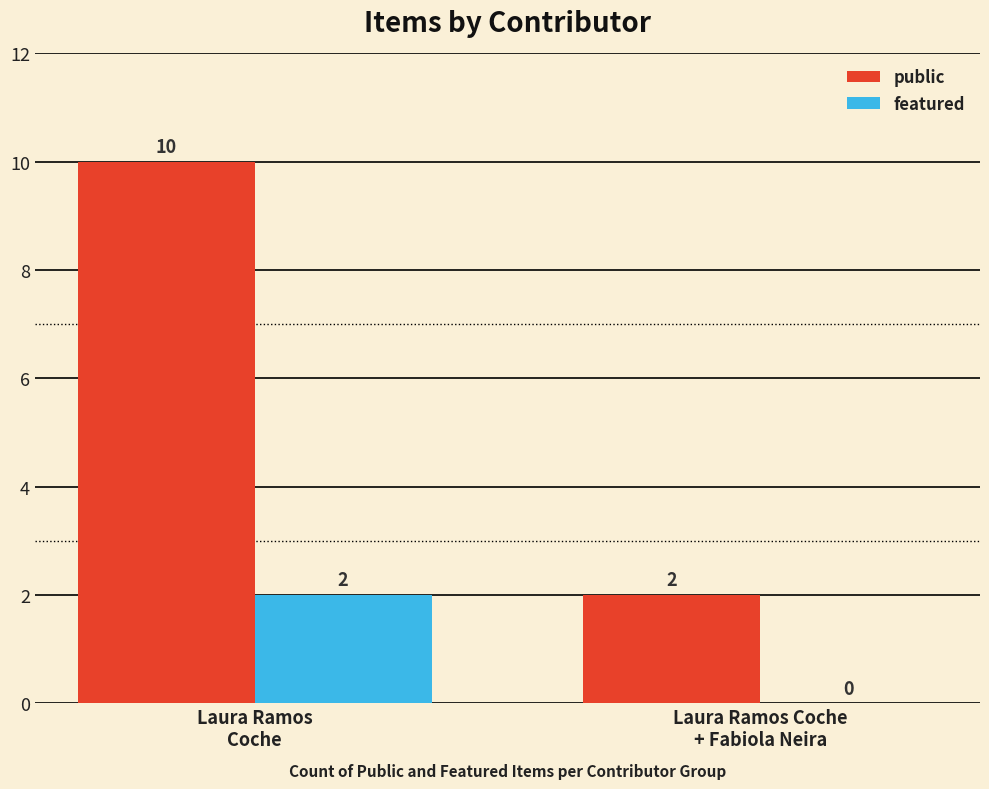

What is the sum of all public values?

12